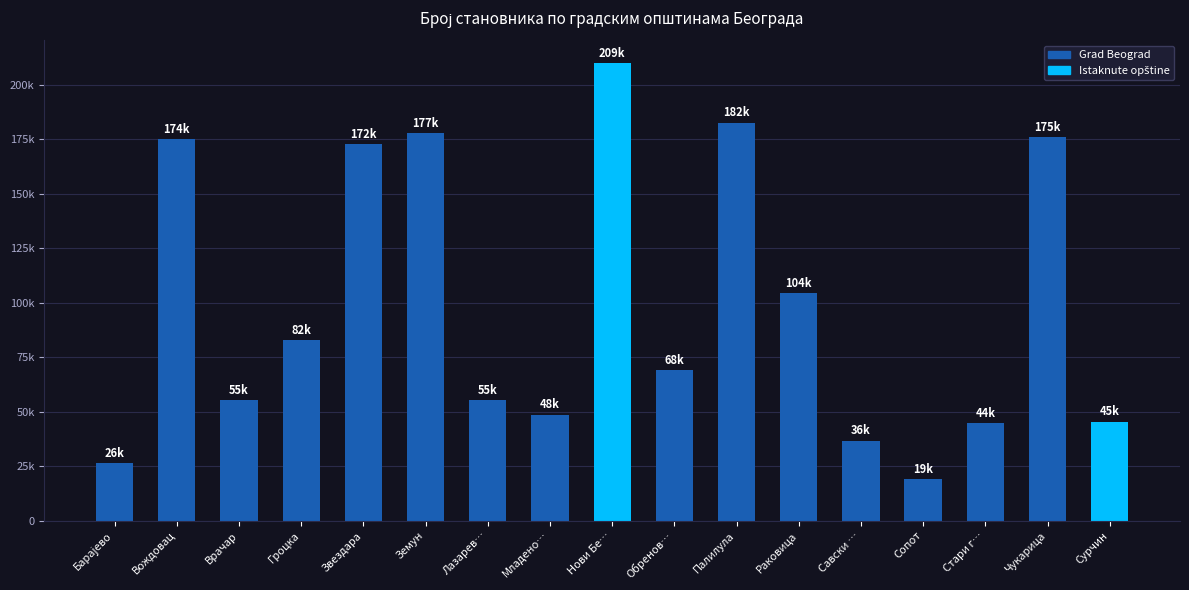

What position from the left is Палилула?

11